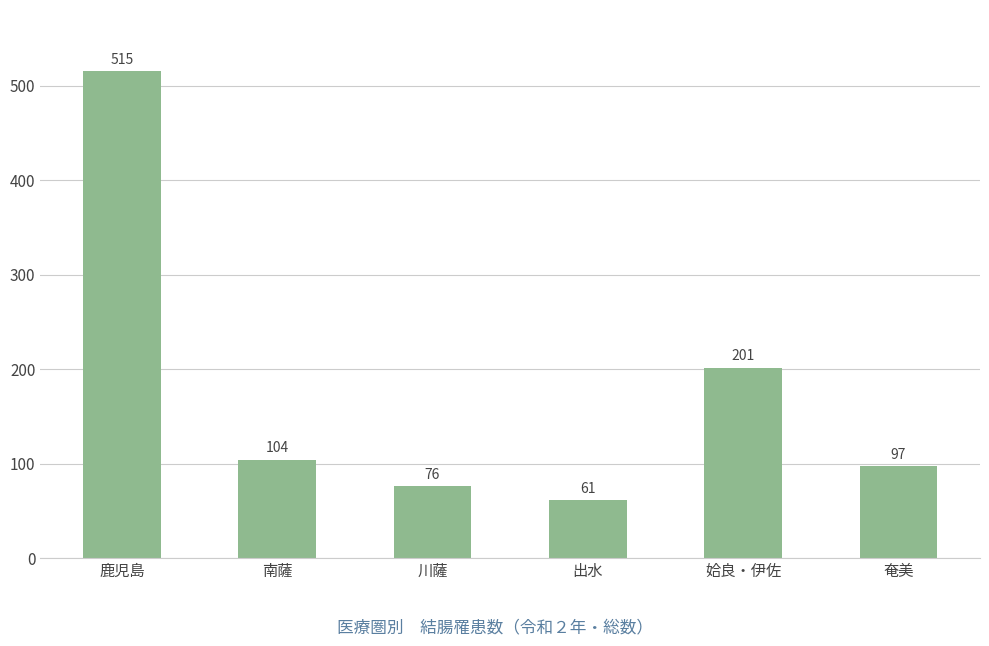

What is the smallest value displayed?

61